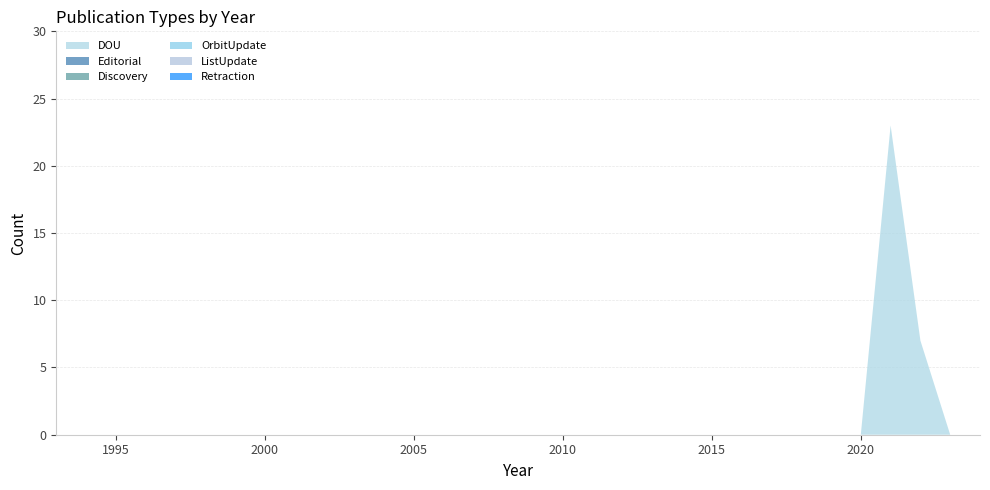

Reading left to right, what are all the values shown in this chart?

DOU: 1993=0	1994=0	1995=0	1996=0	1997=0	1998=0	1999=0	2000=0	2001=0	2002=0	2003=0	2004=0	2005=0	2006=0	2007=0	2008=0	2009=0	2010=0	2011=0	2012=0	2013=0	2014=0	2015=0	2016=0	2017=0	2018=0	2019=0	2020=0	2021=23	2022=7	2023=0	2024=0
Editorial: 1993=0	1994=0	1995=0	1996=0	1997=0	1998=0	1999=0	2000=0	2001=0	2002=0	2003=0	2004=0	2005=0	2006=0	2007=0	2008=0	2009=0	2010=0	2011=0	2012=0	2013=0	2014=0	2015=0	2016=0	2017=0	2018=0	2019=0	2020=0	2021=0	2022=0	2023=0	2024=0
Discovery: 1993=0	1994=0	1995=0	1996=0	1997=0	1998=0	1999=0	2000=0	2001=0	2002=0	2003=0	2004=0	2005=0	2006=0	2007=0	2008=0	2009=0	2010=0	2011=0	2012=0	2013=0	2014=0	2015=0	2016=0	2017=0	2018=0	2019=0	2020=0	2021=0	2022=0	2023=0	2024=0
OrbitUpdate: 1993=0	1994=0	1995=0	1996=0	1997=0	1998=0	1999=0	2000=0	2001=0	2002=0	2003=0	2004=0	2005=0	2006=0	2007=0	2008=0	2009=0	2010=0	2011=0	2012=0	2013=0	2014=0	2015=0	2016=0	2017=0	2018=0	2019=0	2020=0	2021=0	2022=0	2023=0	2024=0
ListUpdate: 1993=0	1994=0	1995=0	1996=0	1997=0	1998=0	1999=0	2000=0	2001=0	2002=0	2003=0	2004=0	2005=0	2006=0	2007=0	2008=0	2009=0	2010=0	2011=0	2012=0	2013=0	2014=0	2015=0	2016=0	2017=0	2018=0	2019=0	2020=0	2021=0	2022=0	2023=0	2024=0
Retraction: 1993=0	1994=0	1995=0	1996=0	1997=0	1998=0	1999=0	2000=0	2001=0	2002=0	2003=0	2004=0	2005=0	2006=0	2007=0	2008=0	2009=0	2010=0	2011=0	2012=0	2013=0	2014=0	2015=0	2016=0	2017=0	2018=0	2019=0	2020=0	2021=0	2022=0	2023=0	2024=0